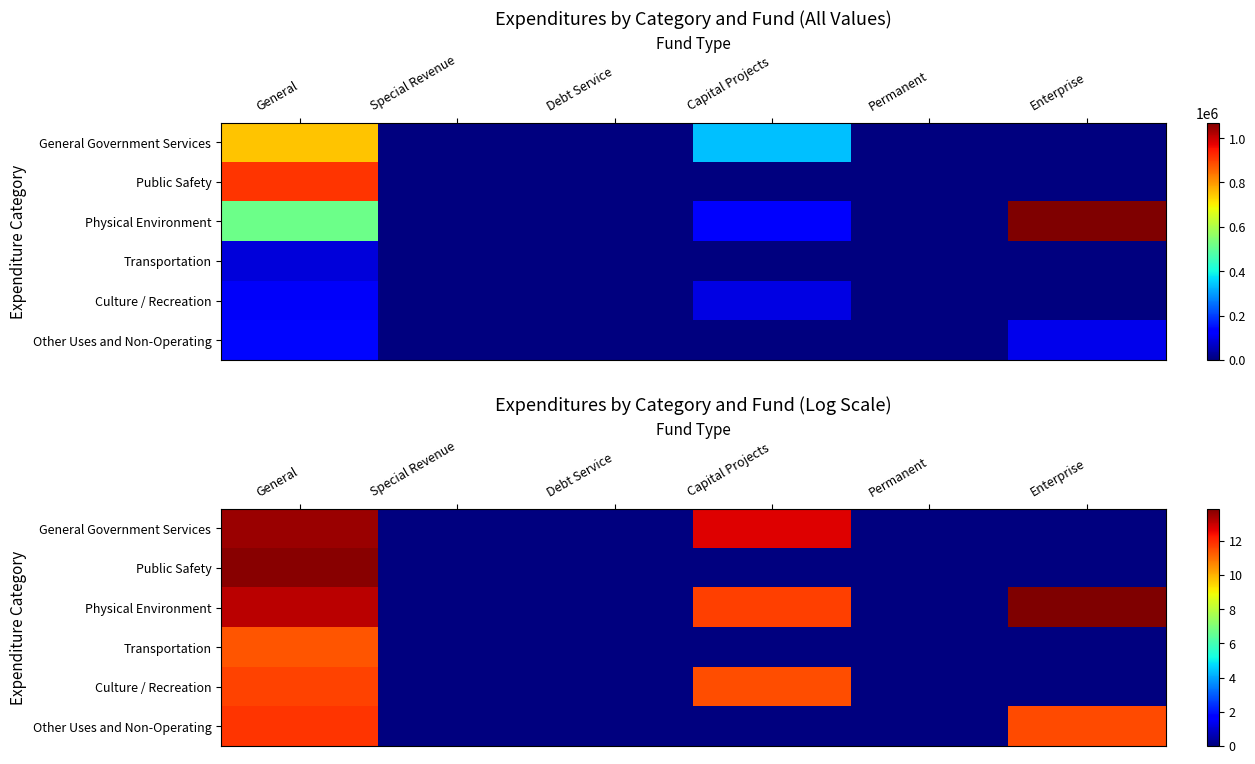

List the labels in order of Public Safety value, largest first.

General, Special Revenue, Debt Service, Capital Projects, Permanent, Enterprise